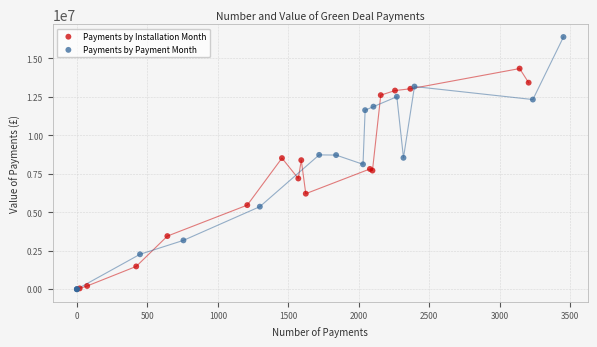

What are all the series names shown in the legend?

Payments by Installation Month, Payments by Payment Month